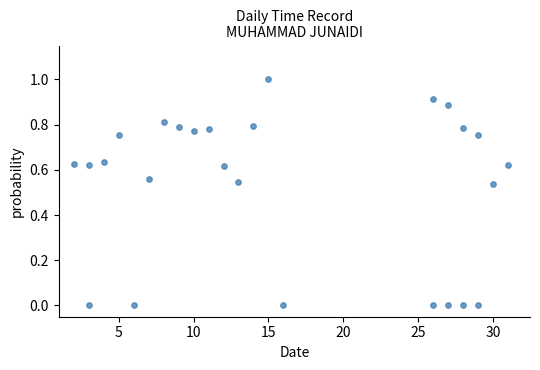

What is the range of Y values (max minus min)?

1.0